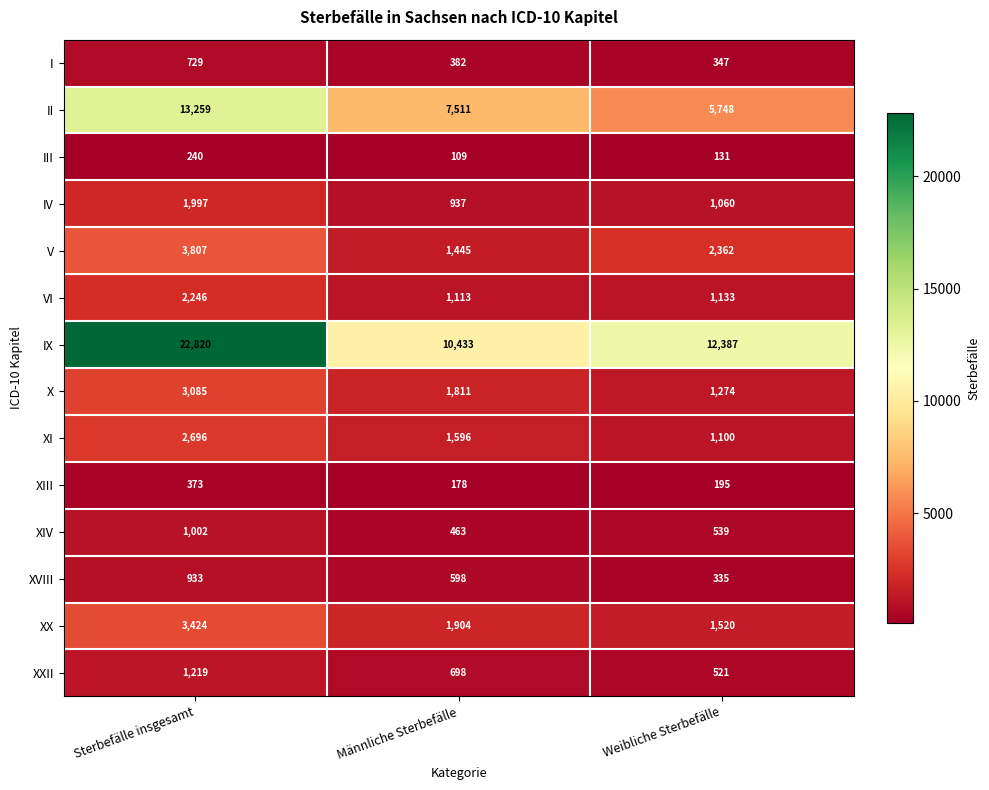

The value of III at Sterbefälle insgesamt is 366. True or false?

False